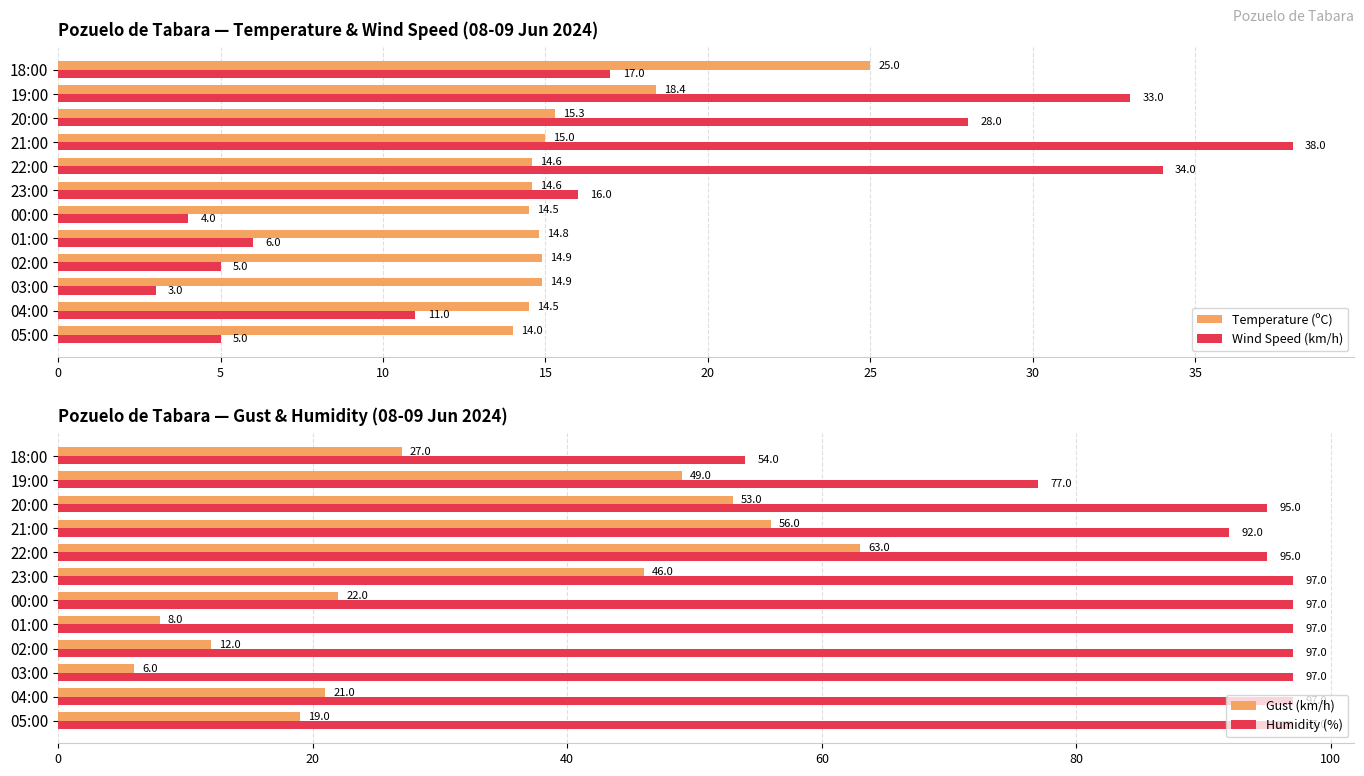

What are all the series names shown in the legend?

Temperature (ºC), Wind Speed (km/h), Gust (km/h), Humidity (%)